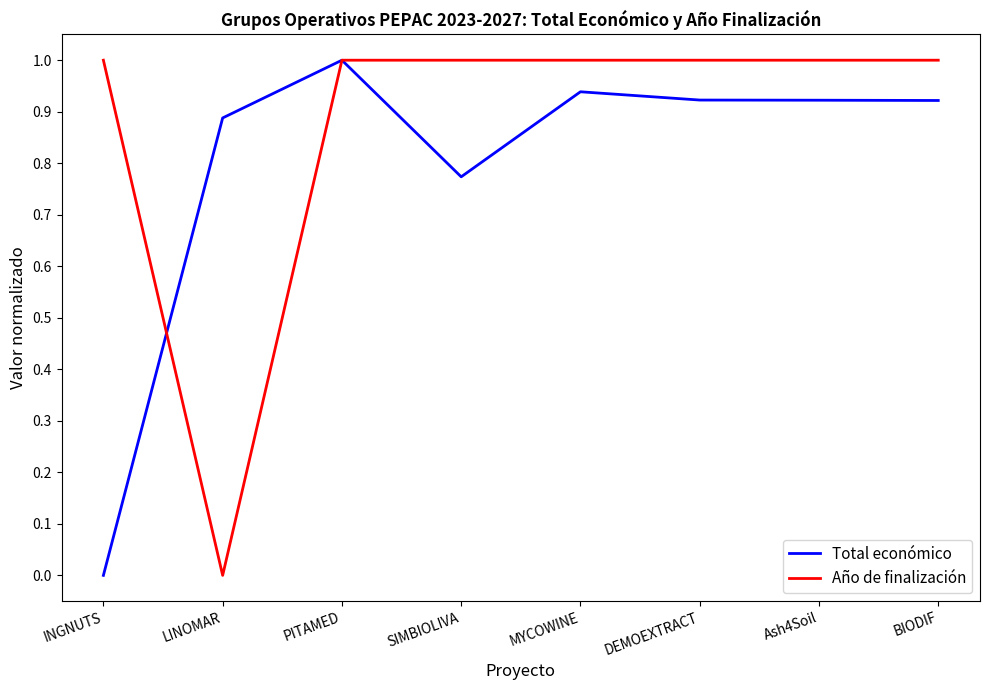

True or false: Año de finalización has a value of 0.0 at LINOMAR.

True